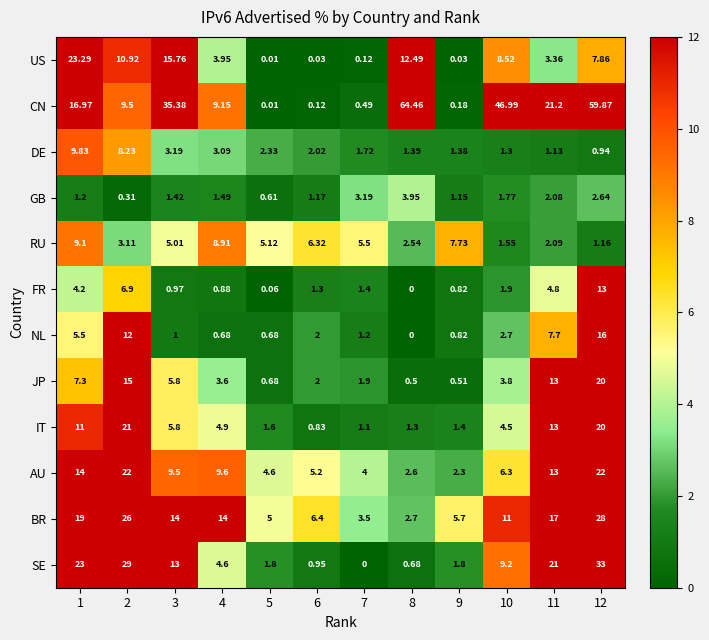

Rank the series by their maximum value, from lowest to highest.

GB, RU, DE, FR, NL, JP, IT, AU, US, BR, SE, CN